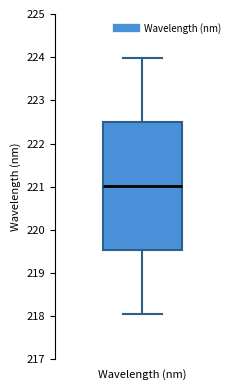

Transcribe this box plot: give where the median line is, the range the box spans, and where the two whiskers end, as read against the y-axis. The values are not printed on the chart, so give them approximately, as read against the axis.

median 221.0, box 219.5 to 222.5, whiskers 218.1 to 224.0